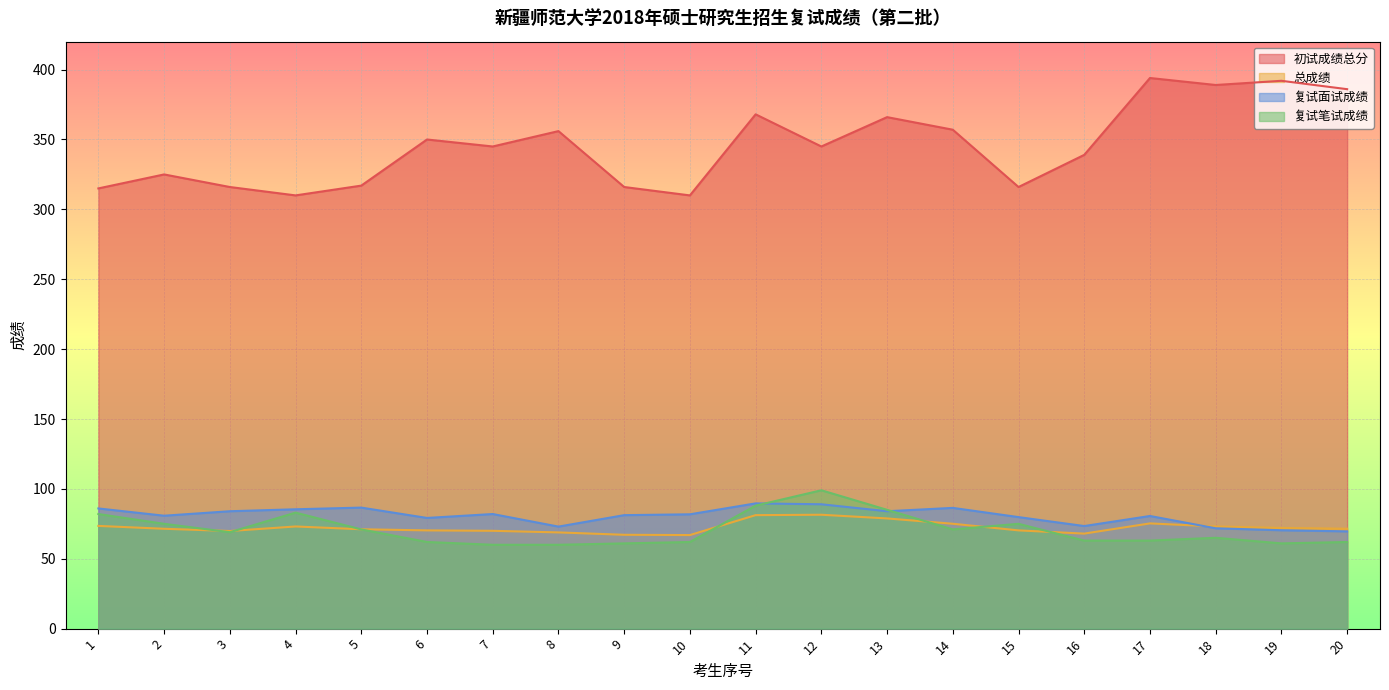

Is the value of 复试笔试成绩 at 13 greater than the value of 复试面试成绩 at 5?

No